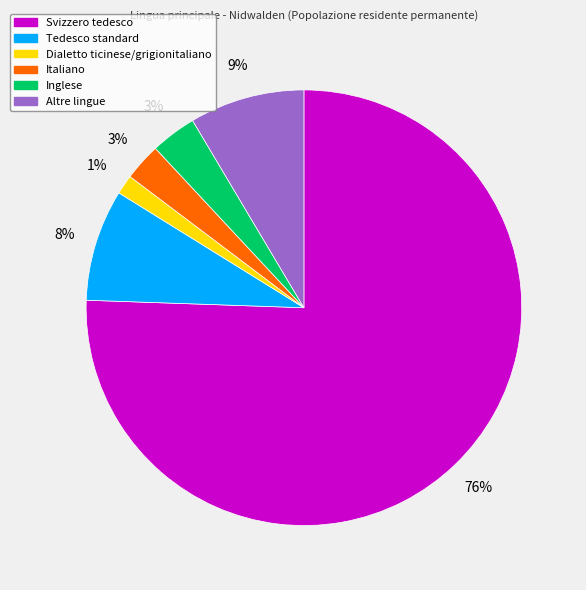

To the nearest percent, what is the average slice percentage?

17%